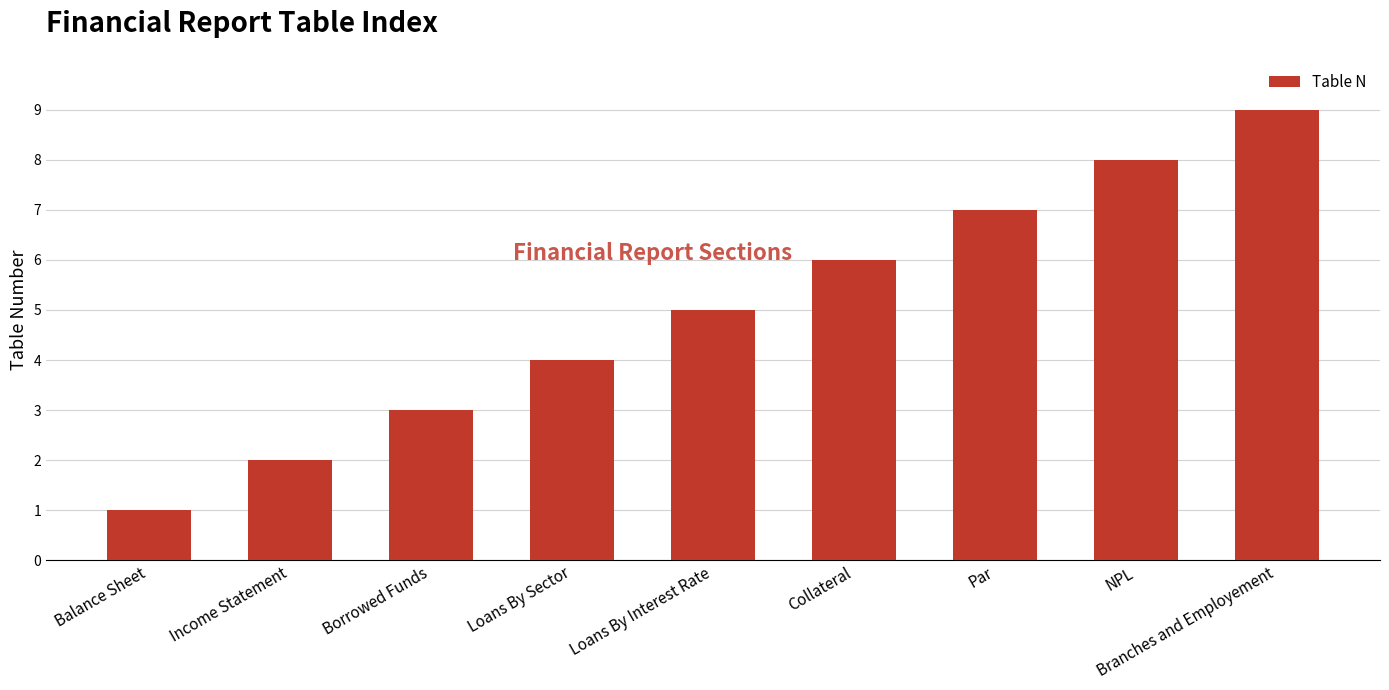

Which label corresponds to the smallest value in the chart?

Balance Sheet